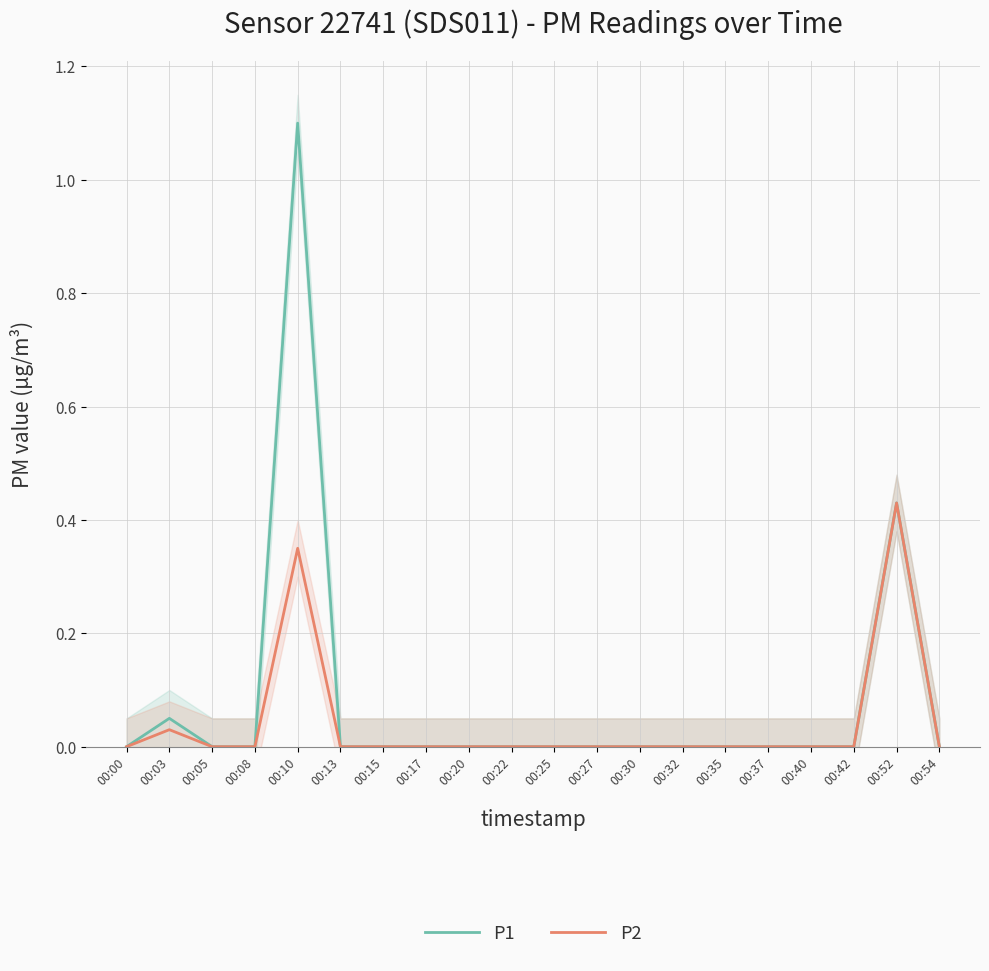

True or false: P1 has more than 0 points higher than both neighbors.

True